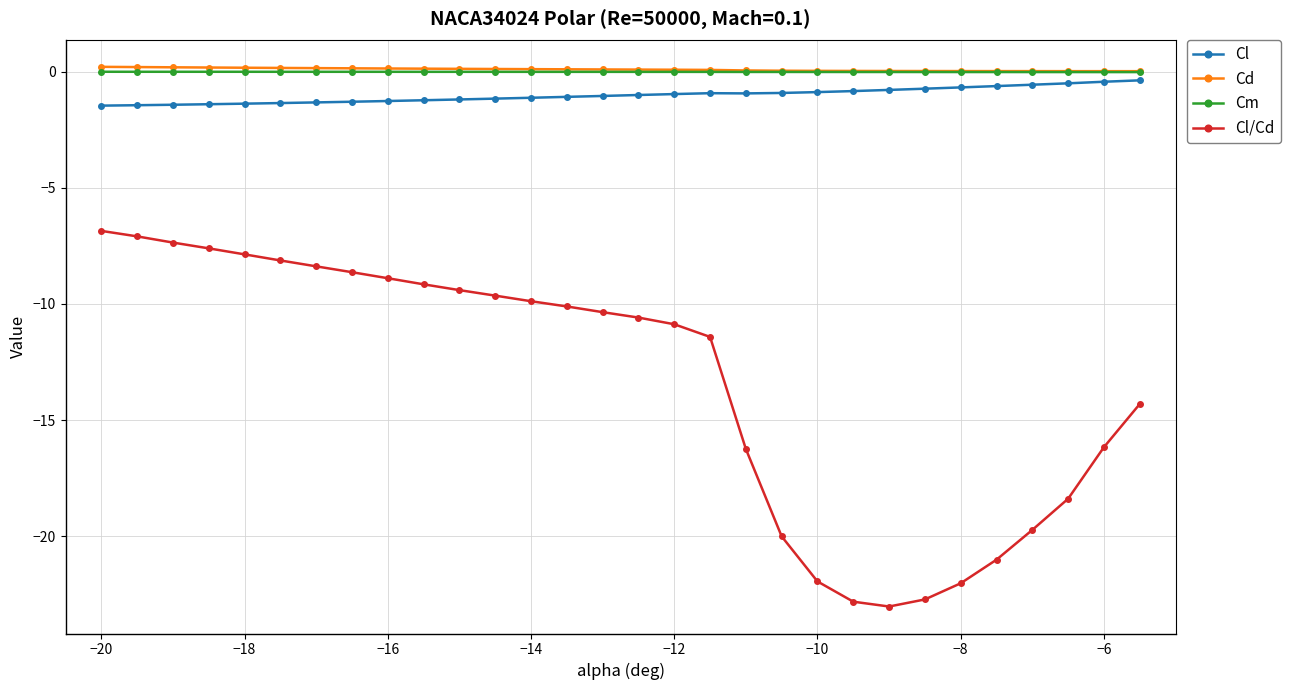

Does the chart have visible grid lines?

Yes